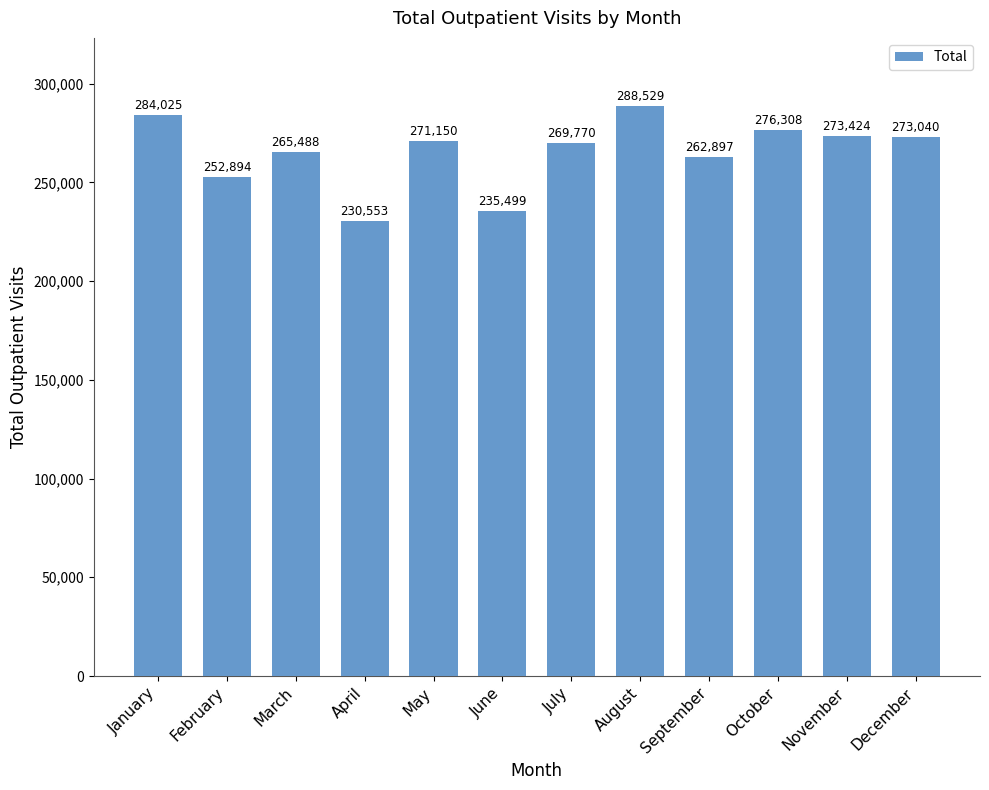

Are the bars grouped side by side (vs. stacked)?

No